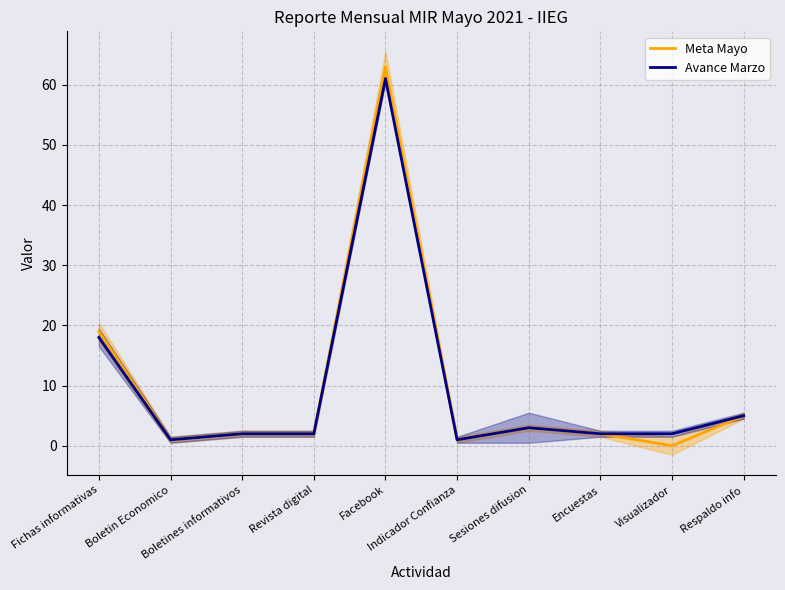

In Avance Marzo, how many points are higher than both neighbors (excluding endpoints)?

2